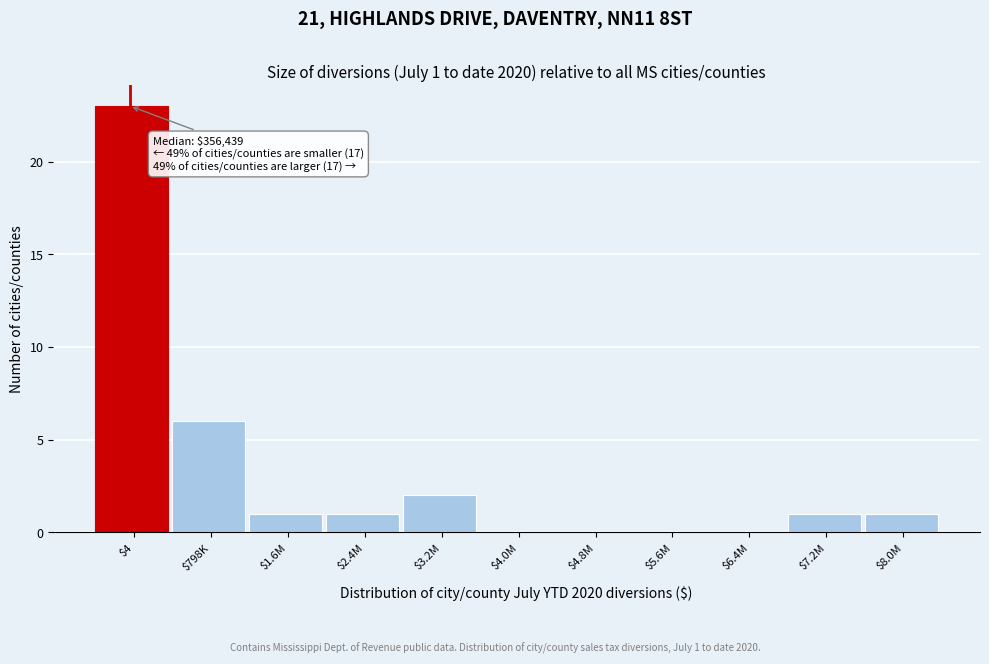

What is the maximum value shown in the chart?

23